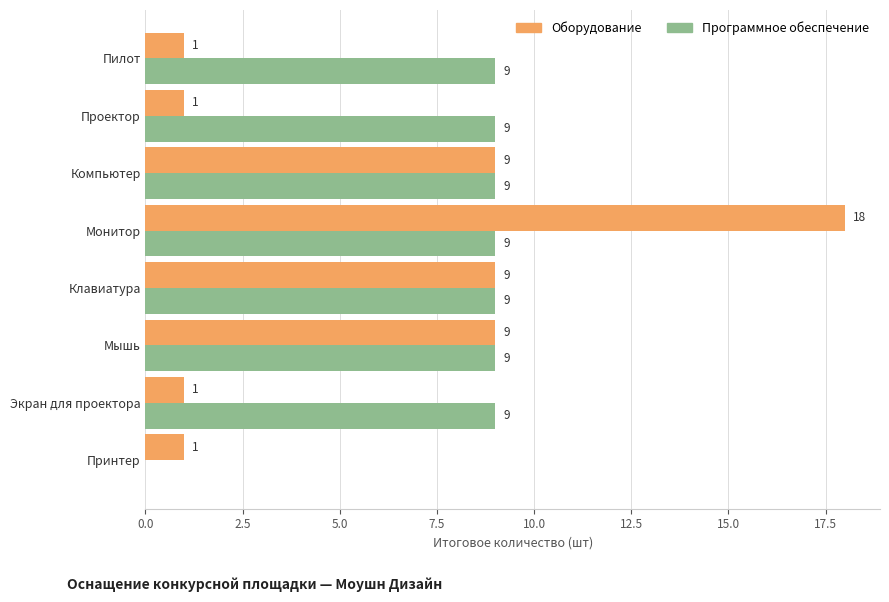

At which label is Программное обеспечение closest to 4?

Принтер